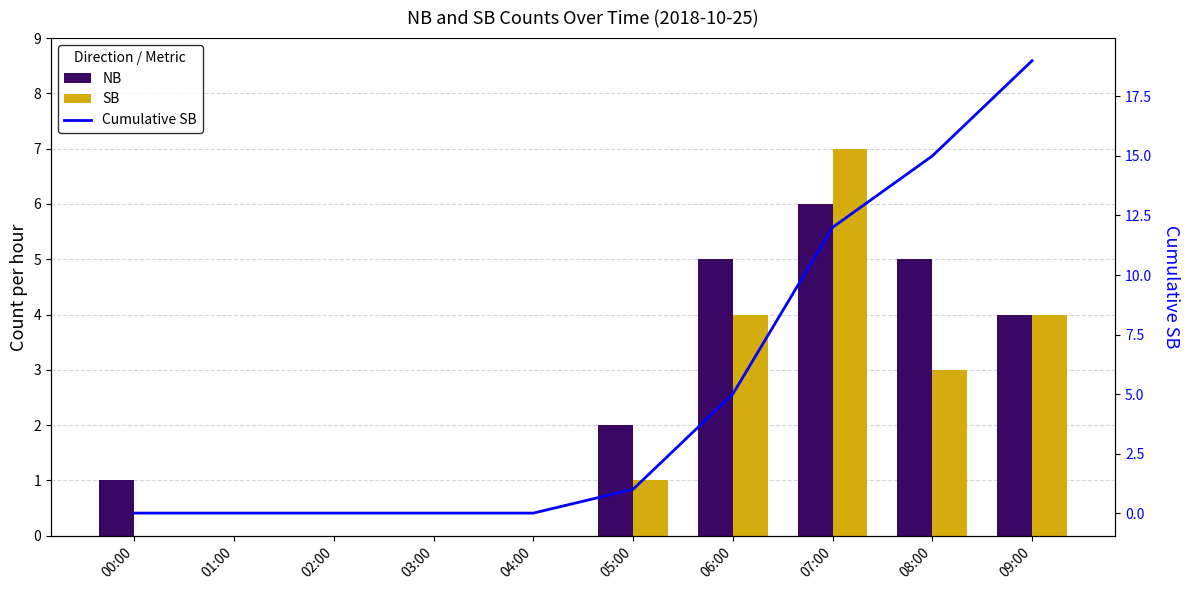

Reading right to left, transcribe all the data shown in this chart.

NB: 4	5	6	5	2	0	0	0	0	1
SB: 4	3	7	4	1	0	0	0	0	0
Cumulative SB: 19	15	12	5	1	0	0	0	0	0